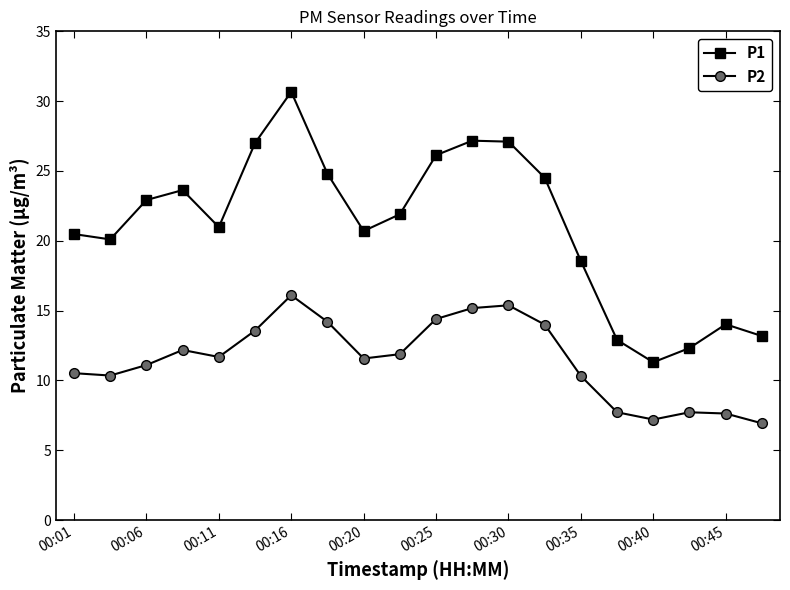

Which series has the largest range (max minus min)?

P1